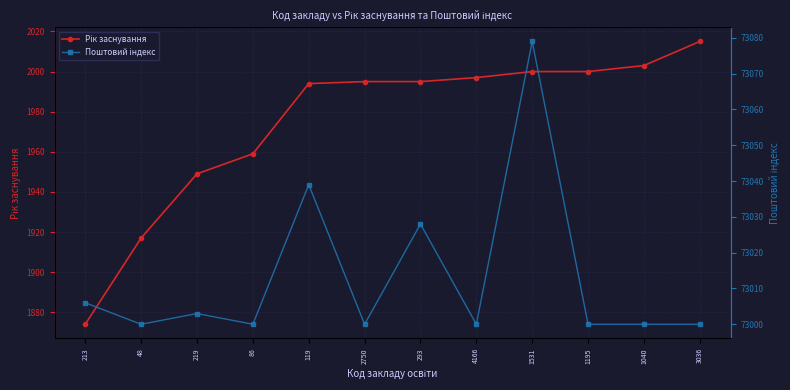

Reading left to right, transcribe all the data shown in this chart.

Рік заснування: 1874	1917	1949	1959	1994	1995	1995	1997	2000	2000	2003	2015
Поштовий індекс: 73006	73000	73003	73000	73039	73000	73028	73000	73079	73000	73000	73000